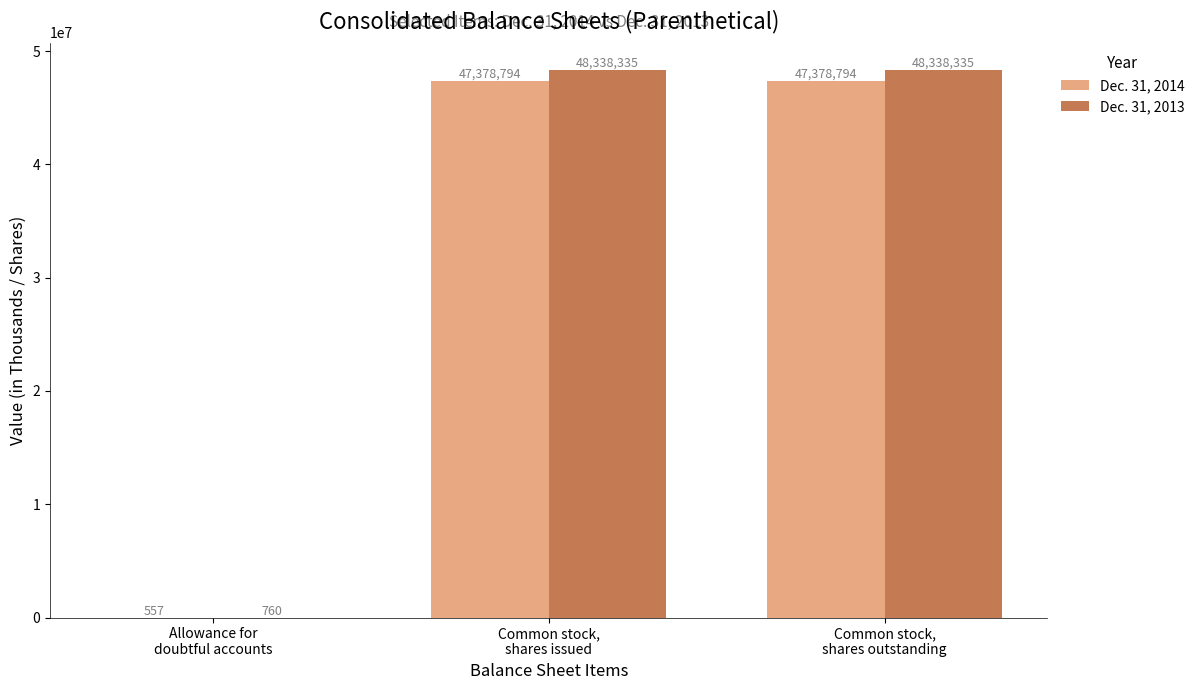

Is the value of Dec. 31, 2014 at Common stock,
shares issued greater than the value of Dec. 31, 2013 at Common stock,
shares issued?

No